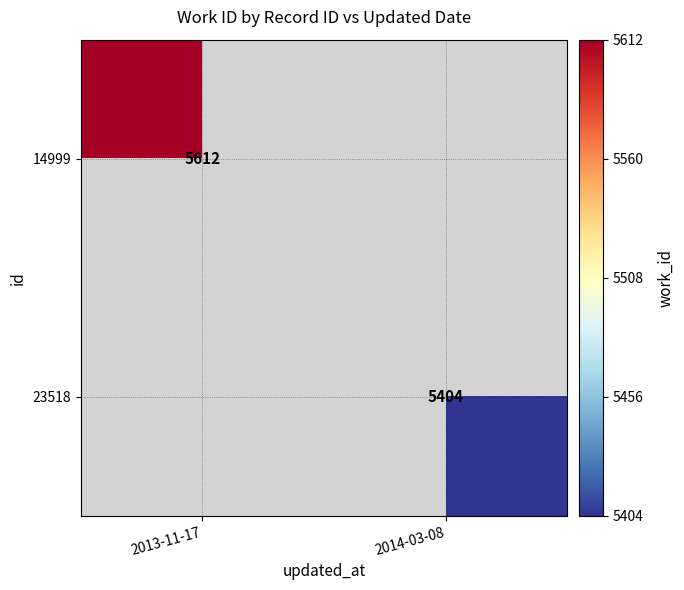

What is the smallest value displayed?

5404.0